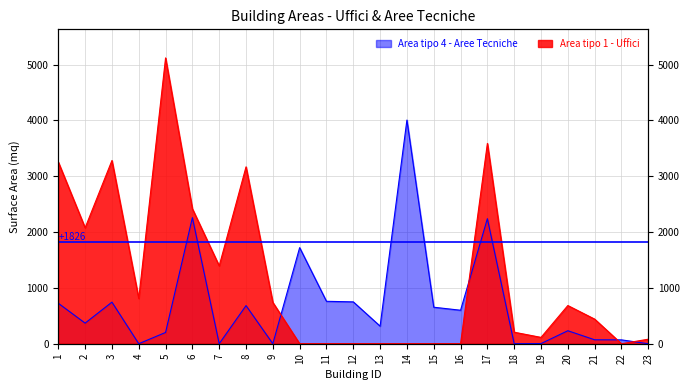

List the labels in order of Area tipo 1 - Uffici value, smallest first.

10, 11, 12, 13, 14, 15, 16, 22, 23, 19, 18, 21, 20, 9, 4, 7, 2, 6, 8, 1, 3, 17, 5